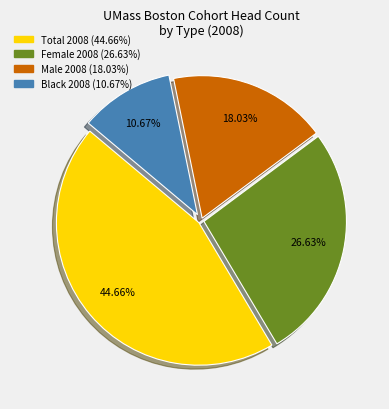

How many segments does this pie chart have?

4